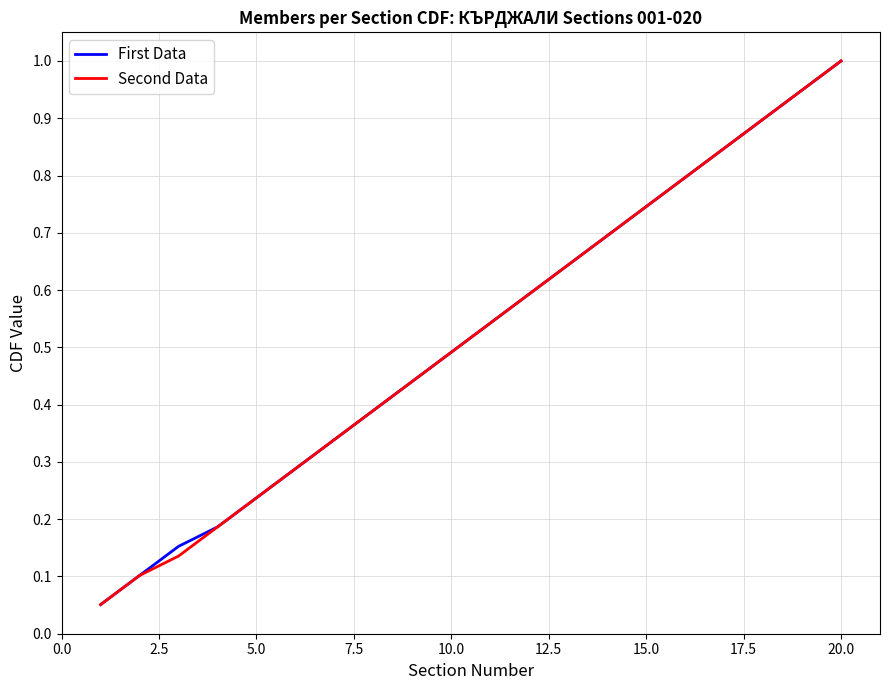

What is the highest value of the Second Data series?

1.0